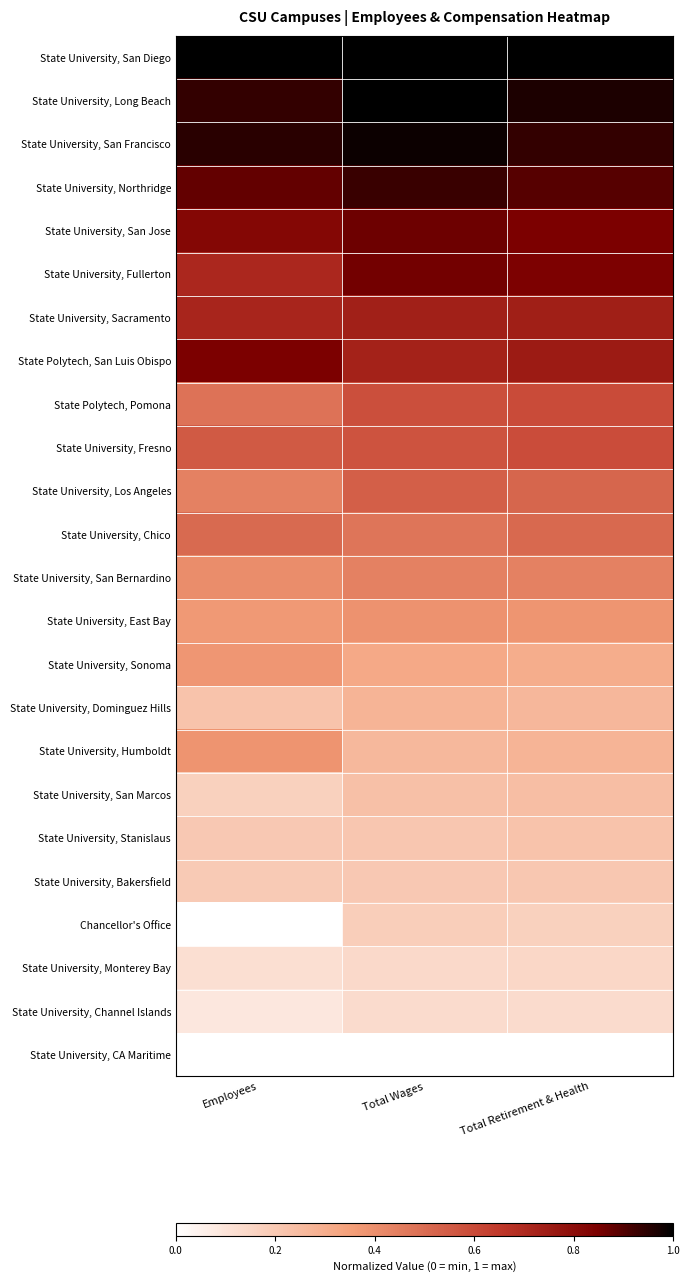

Which series has the largest total across all categories?

State University, San Diego